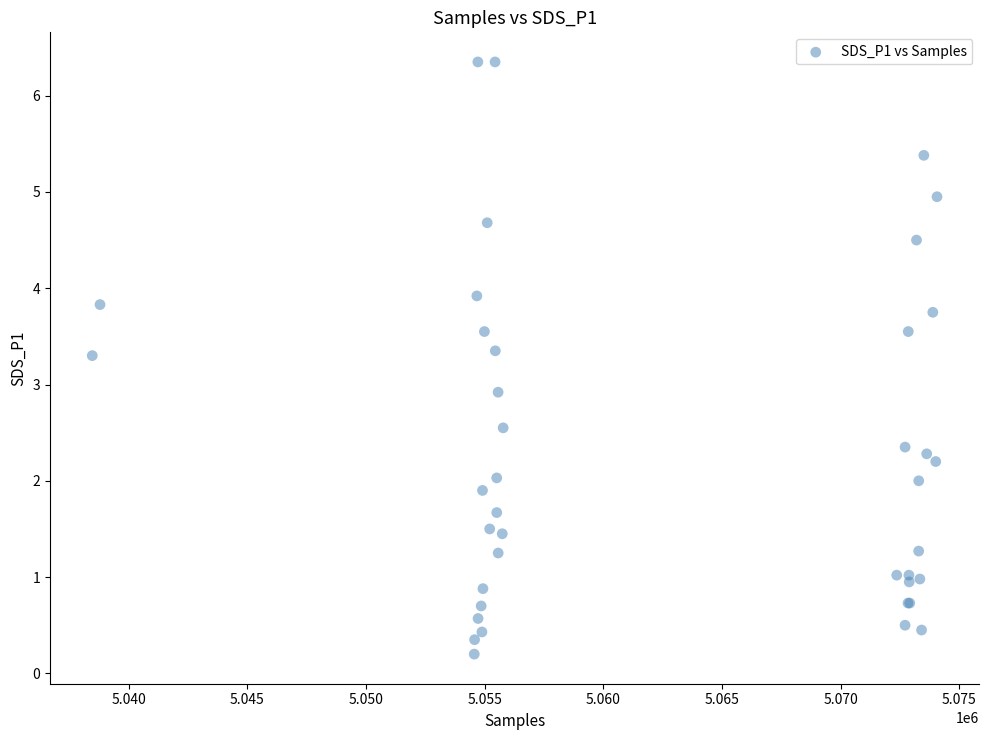

What Y value in the scatter plot is closest to 3?

2.9